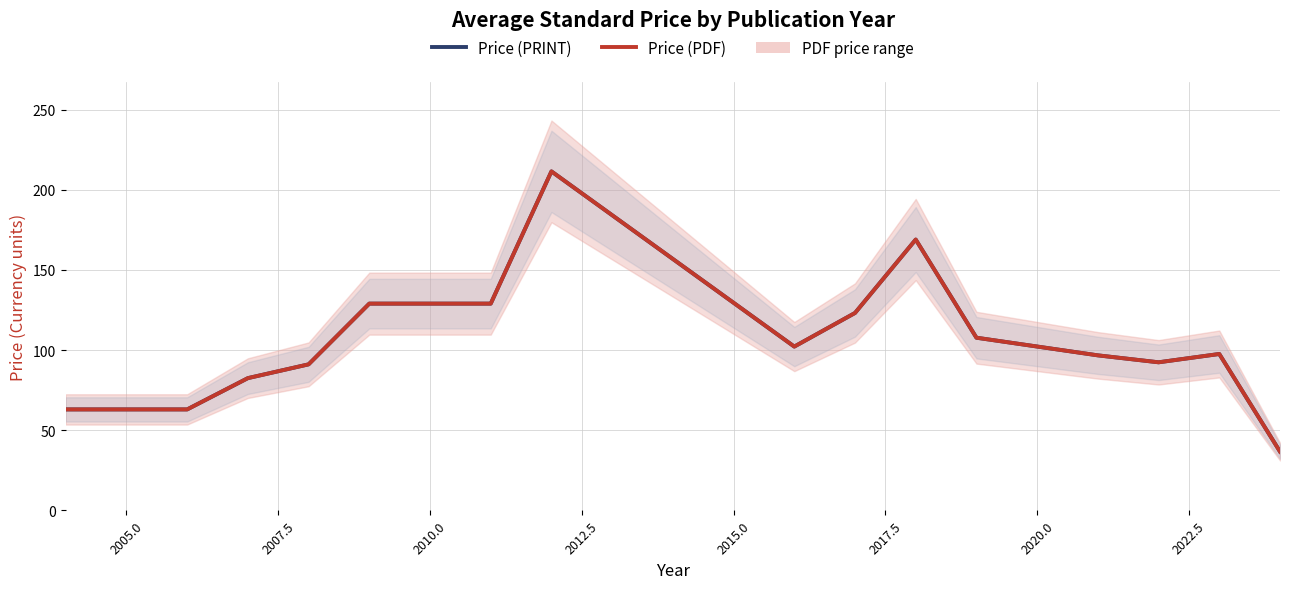

What is the sum of all Price (PRINT) values?

1594.6